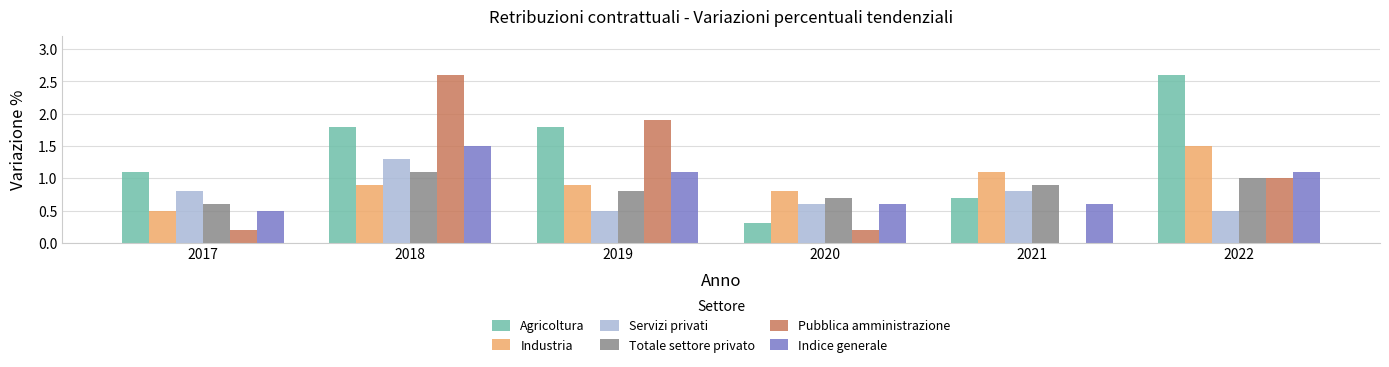

What is the greatest value displayed?

2.6